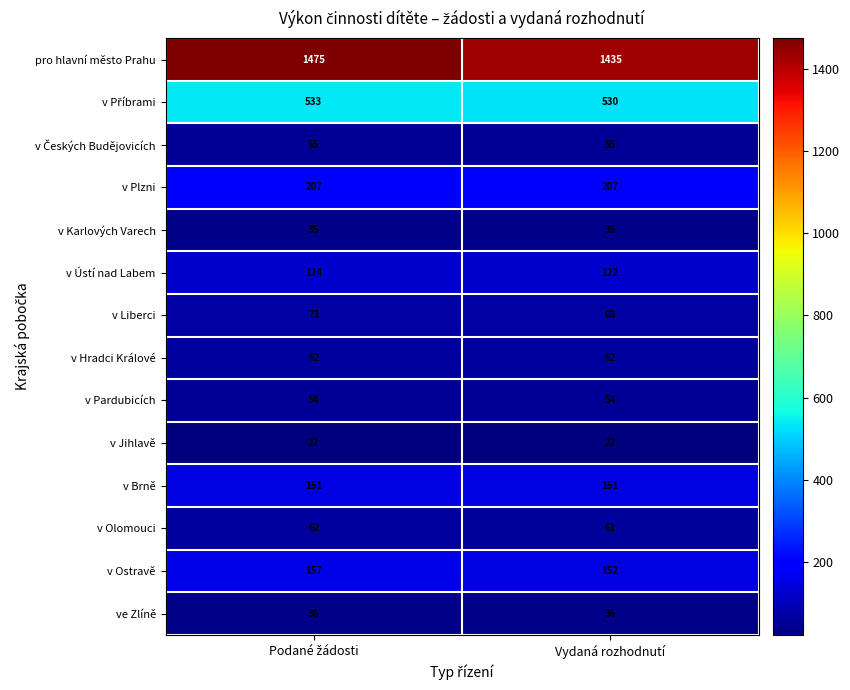

Which series has the largest range (max minus min)?

pro hlavní město Prahu